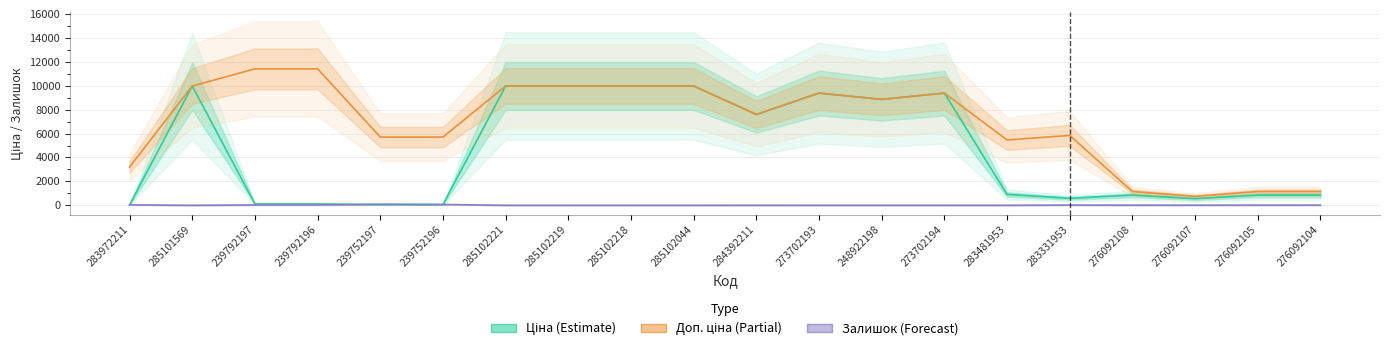

Reading right to left, extract all data points from this chart.

Ціна (Estimate): 848.4	848.4	551.5	848.4	584.4	910.4	9384.0	8856.7	9384.0	7596.5	9975.0	9975.0	9975.0	9975.0	57.0	57.0	114.1	114.1	9975.0	32.0
Доп. ціна (Partial): 1149.7	1149.7	747.0	1149.7	5843.9	5462.3	9384.0	8856.7	9384.0	7596.5	9975.0	9975.0	9975.0	9975.0	5705.0	5705.0	11410.0	11410.0	9975.0	3205.0
Залишок (Forecast): 16.7	14.9	10.7	11.2	20.2	2.4	1.8	1.1	1.6	4.3	0.1	0.3	0.9	0.5	69.8	84.5	29.0	28.9	0.7	36.0